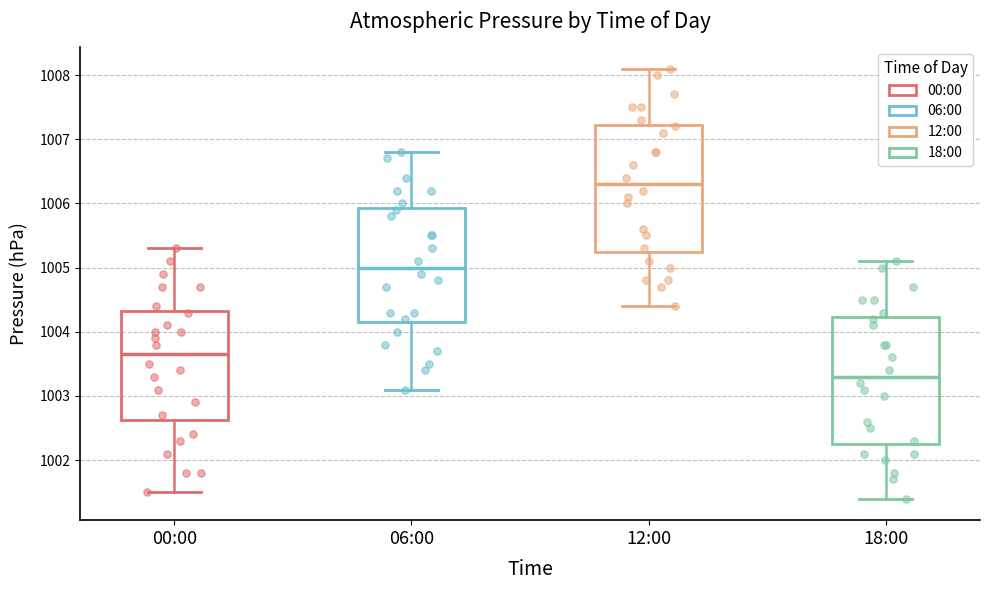

Which box has the highest median line?

12:00